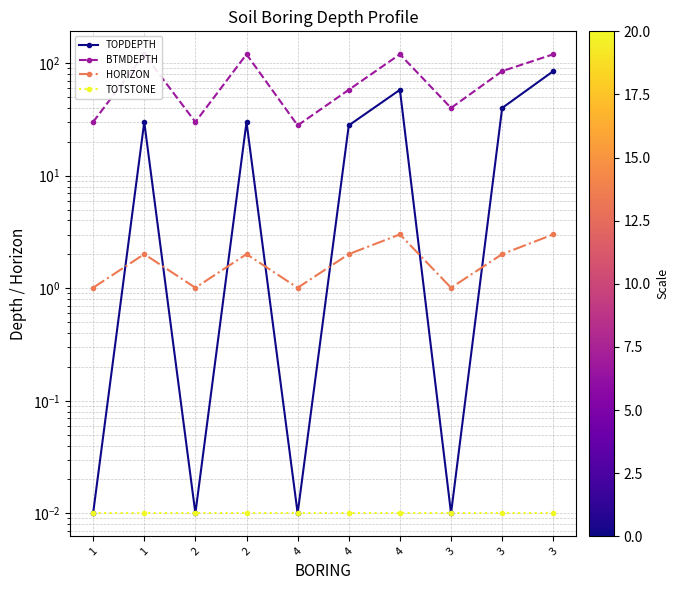

What is the difference between the second highest and second lowest values in the BTMDEPTH series?

90.0